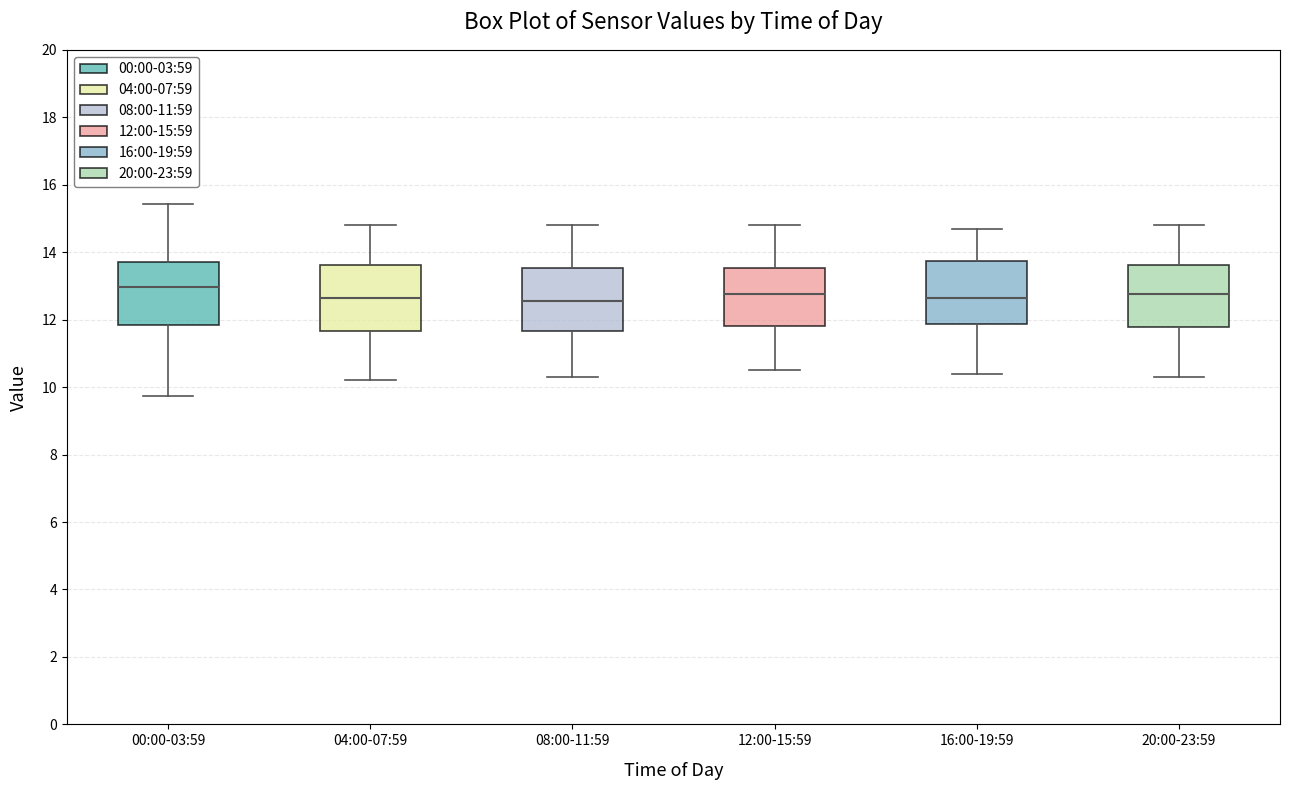

Where does the upper whisker of the box for 20:00-23:59 end on the y-axis? The values are not printed on the chart, so give them approximately, as read against the axis.

14.8